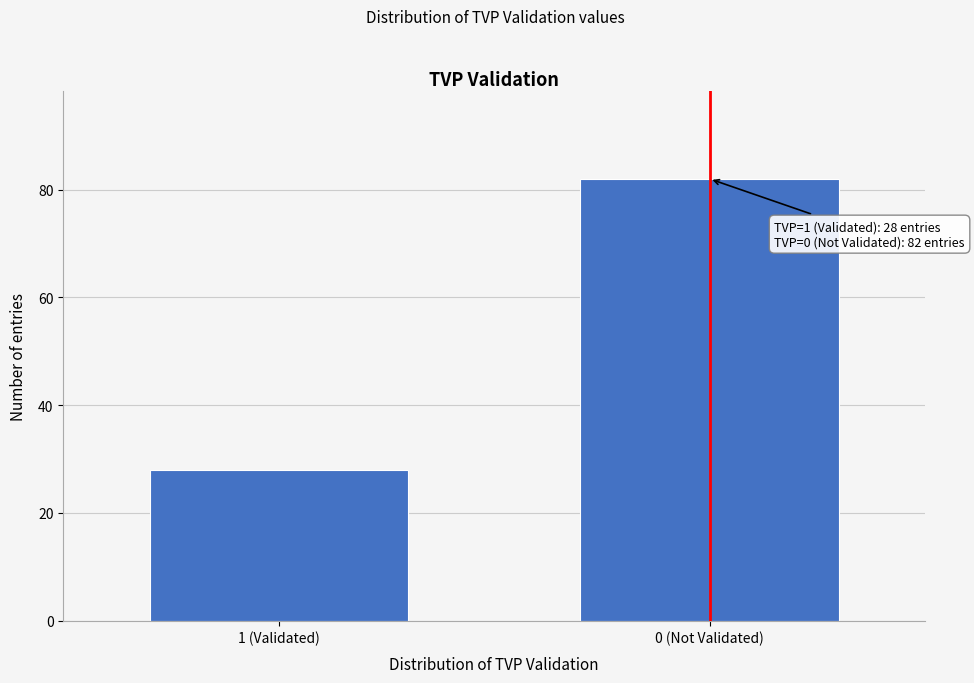

Reading left to right, what are all the values shown in this chart?

28	82